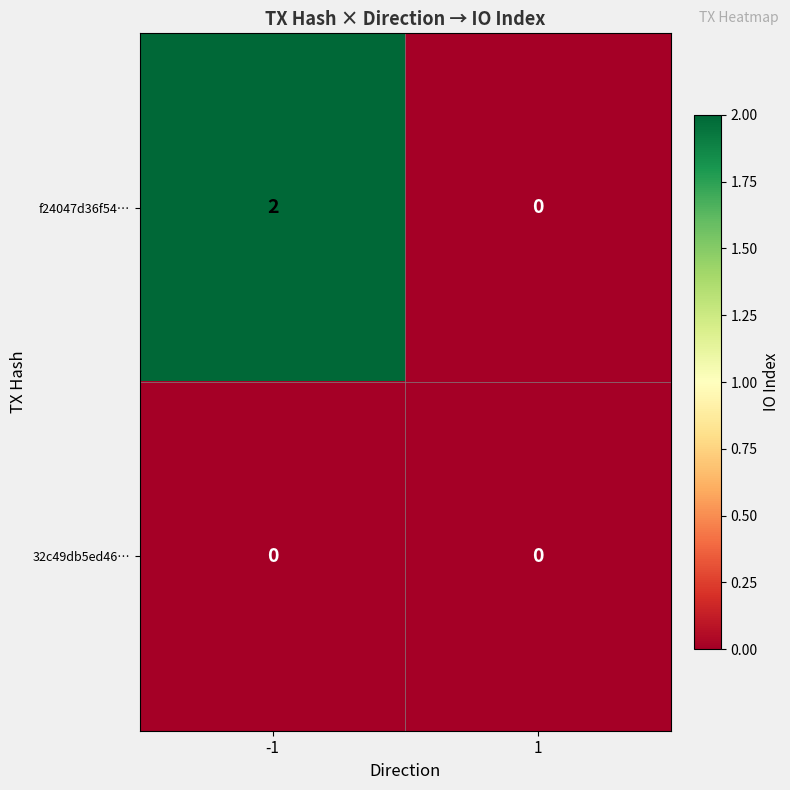

The value of 32c49db5ed46… at 1 is 0. True or false?

True